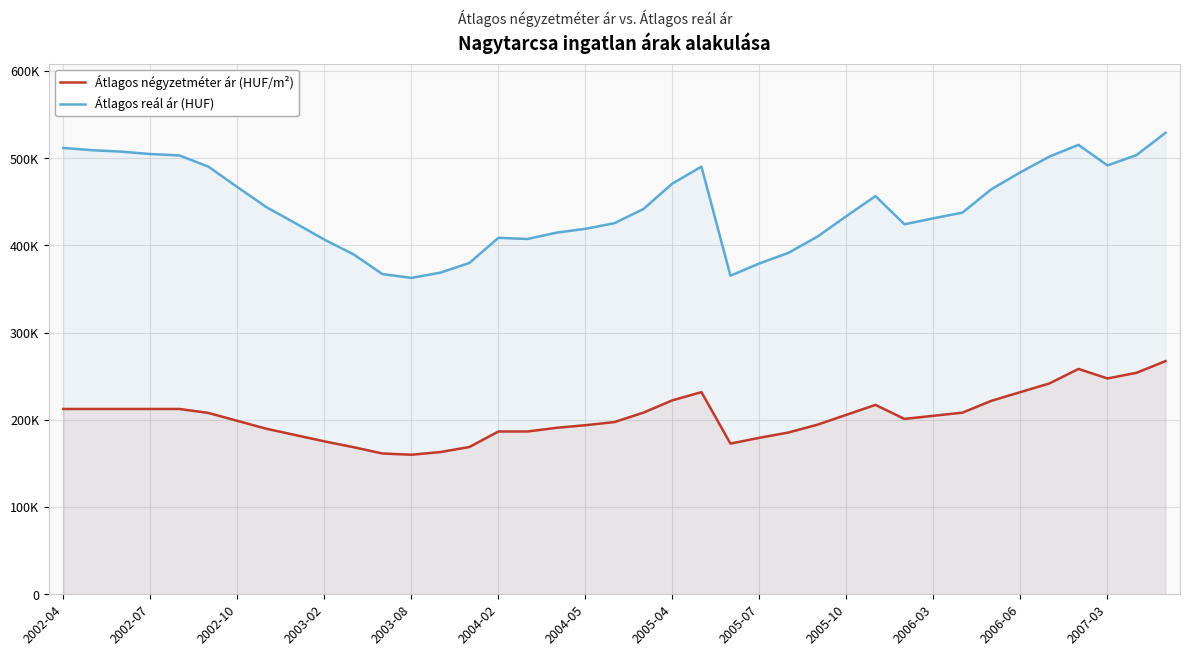

The Átlagos négyzetméter ár (HUF/m²) series shows 186666 at 16. True or false?

True